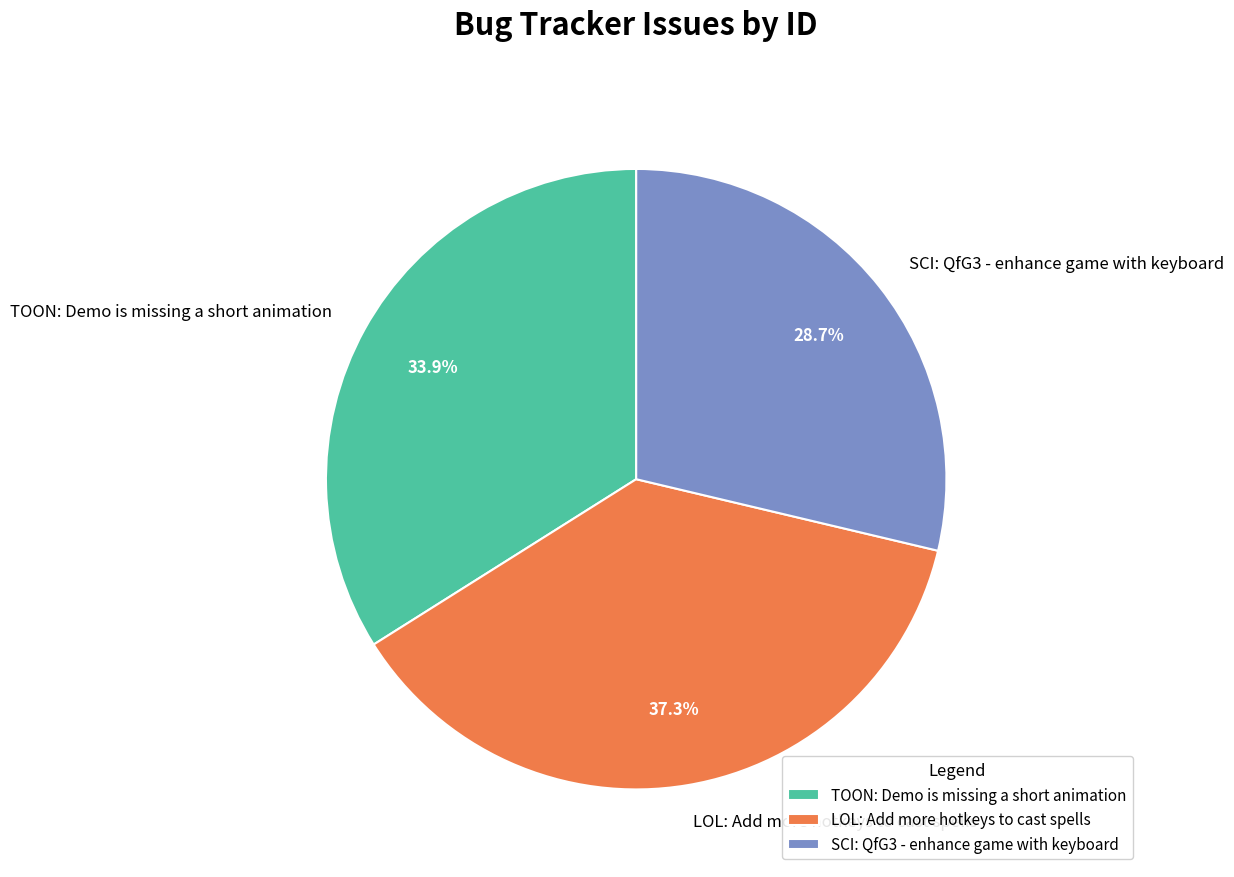

What percentage is the SCI: QfG3 - enhance game with keyboard slice, to the nearest percent?

29%